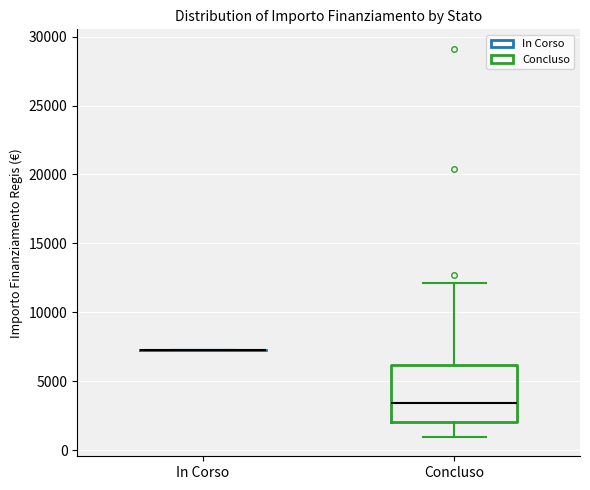

Which box is the tallest, from its lower edge to its upper edge?

Concluso